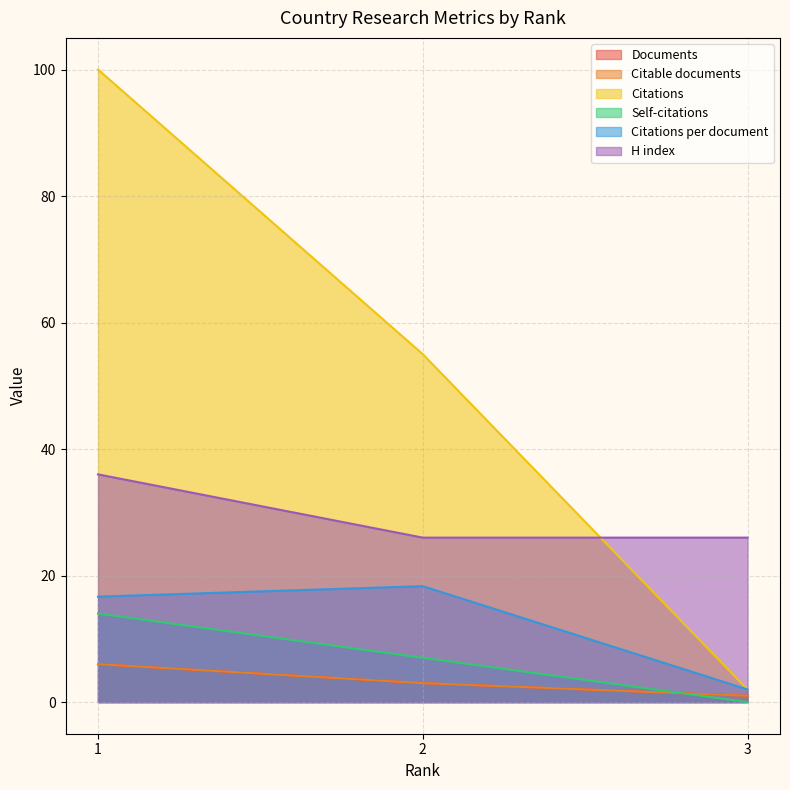

How many lines are shown in the chart?

6